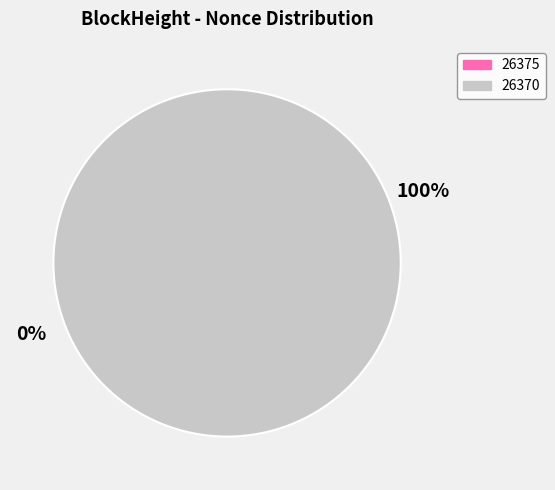

True or false: 26375 accounts for 1% of the total.

False